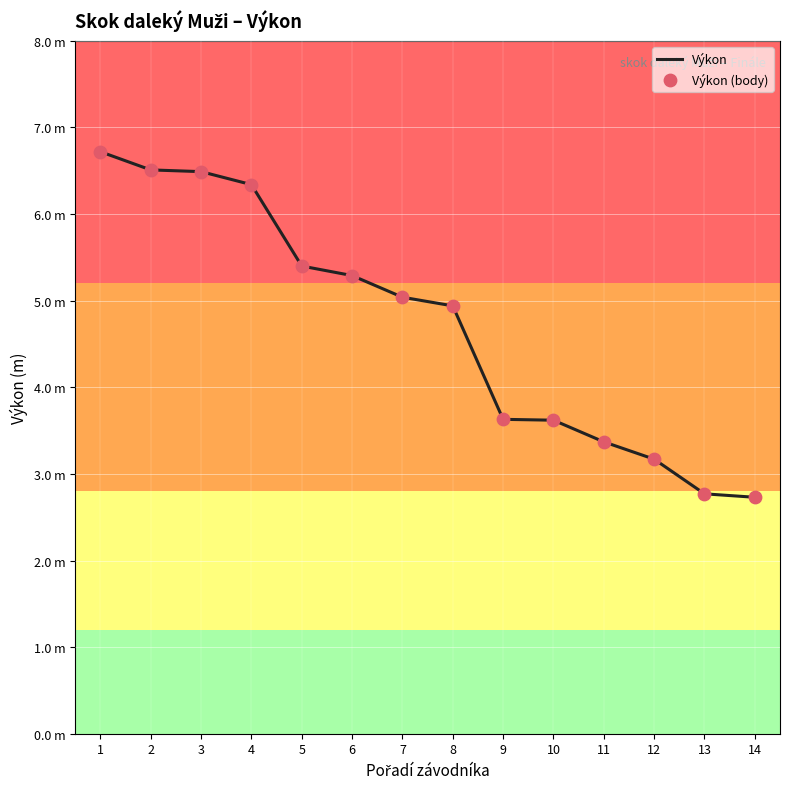

Is this an area chart (filled region under the line)?

No